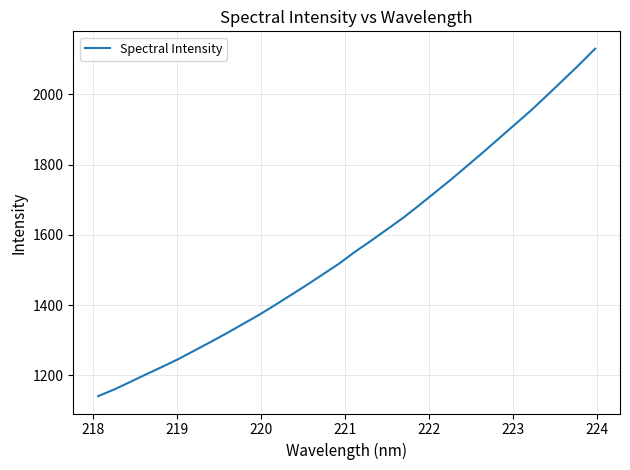

What is the maximum value shown in the chart?

2129.7